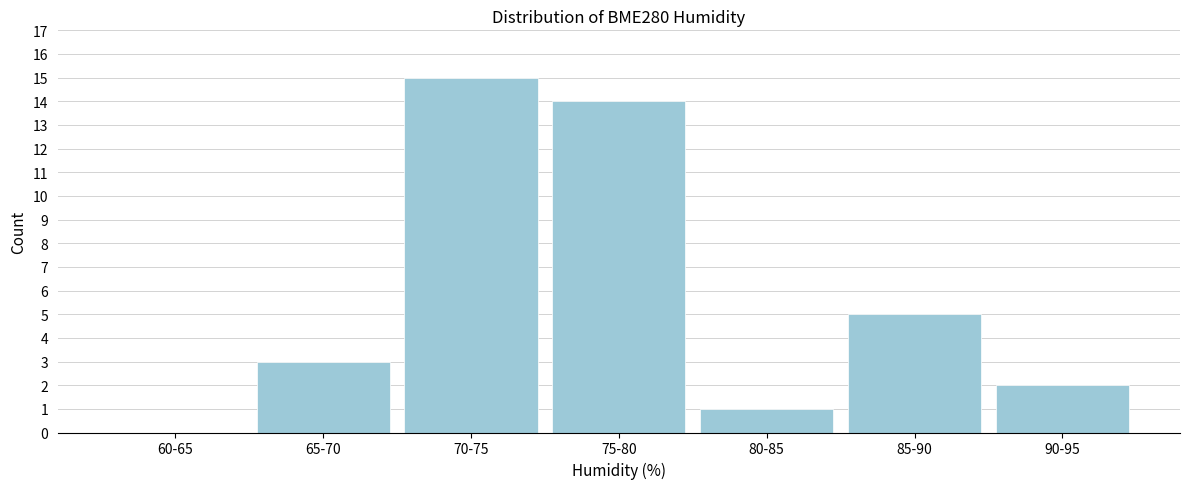

Reading left to right, transcribe all the data shown in this chart.

60-65=0	65-70=3	70-75=15	75-80=14	80-85=1	85-90=5	90-95=2